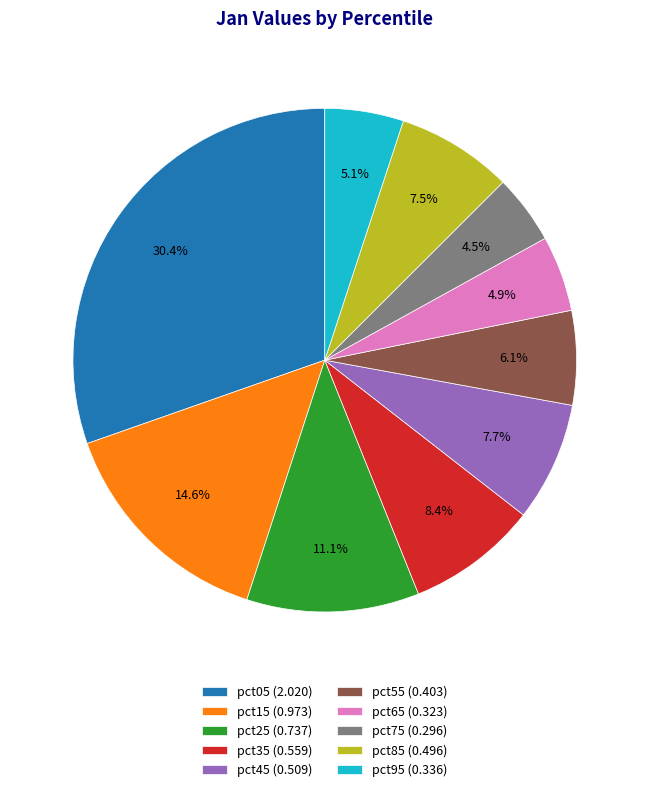

Count the number of slices in the pie.

10